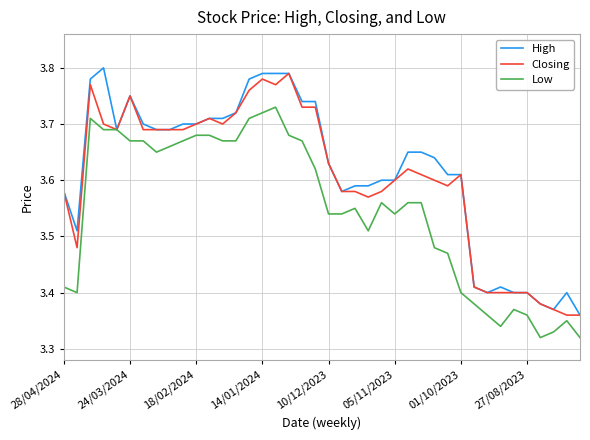

How many series are shown in this chart?

3